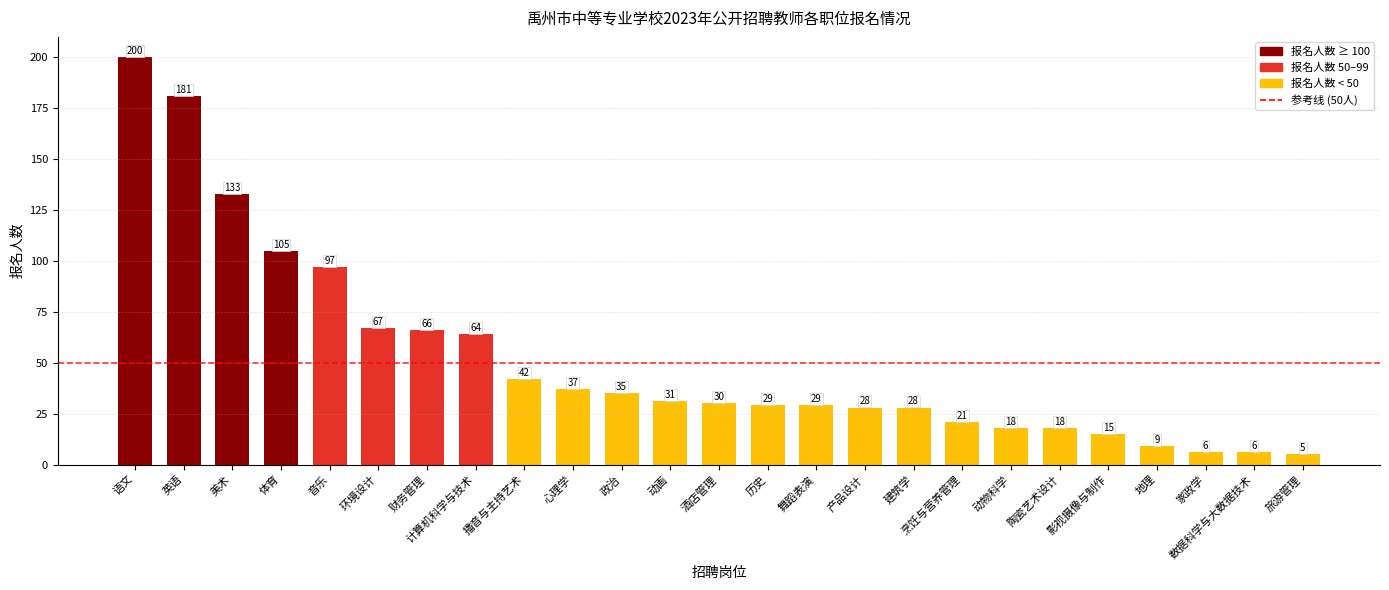

At which category does the chart reach its minimum across all series?

旅游管理